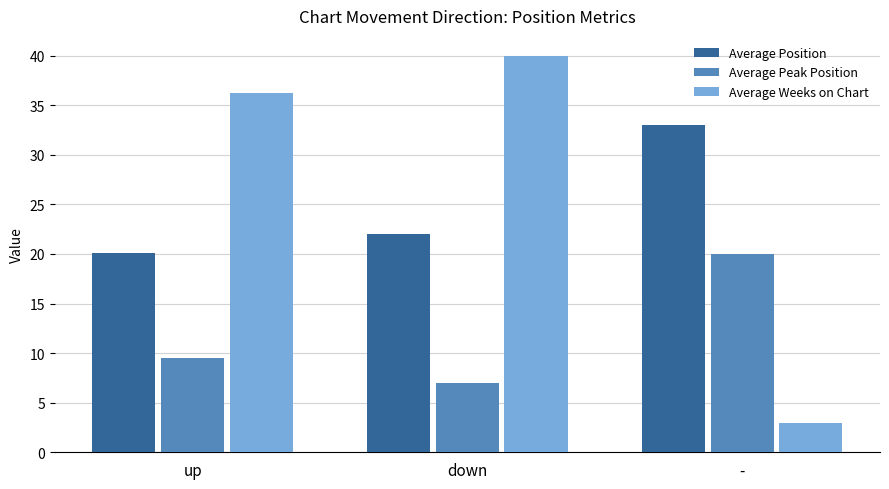

What is the total value across all series at down?

69.0